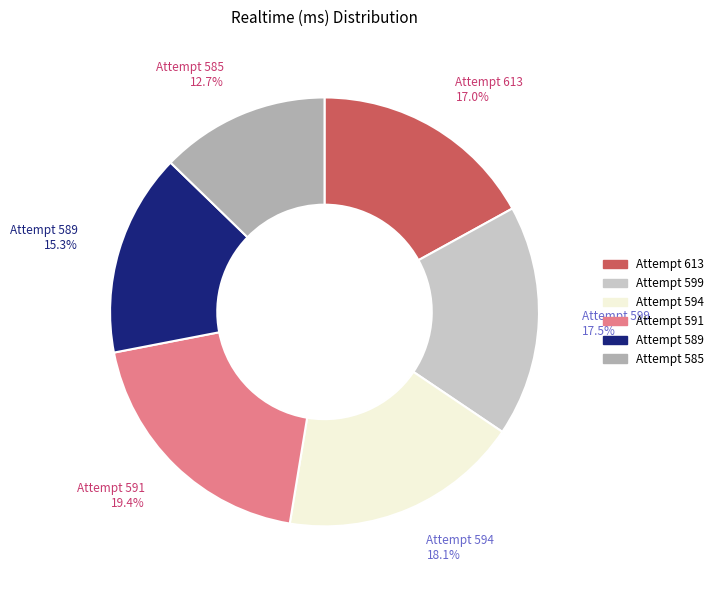

Is it true that Attempt 591 is 19% of the pie?

True